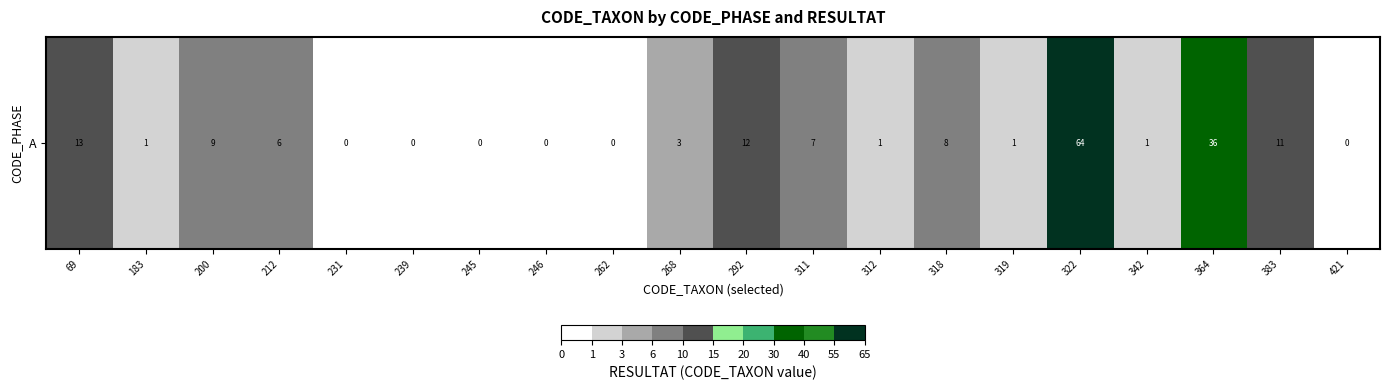

At which category does the chart reach its peak across all series?

322